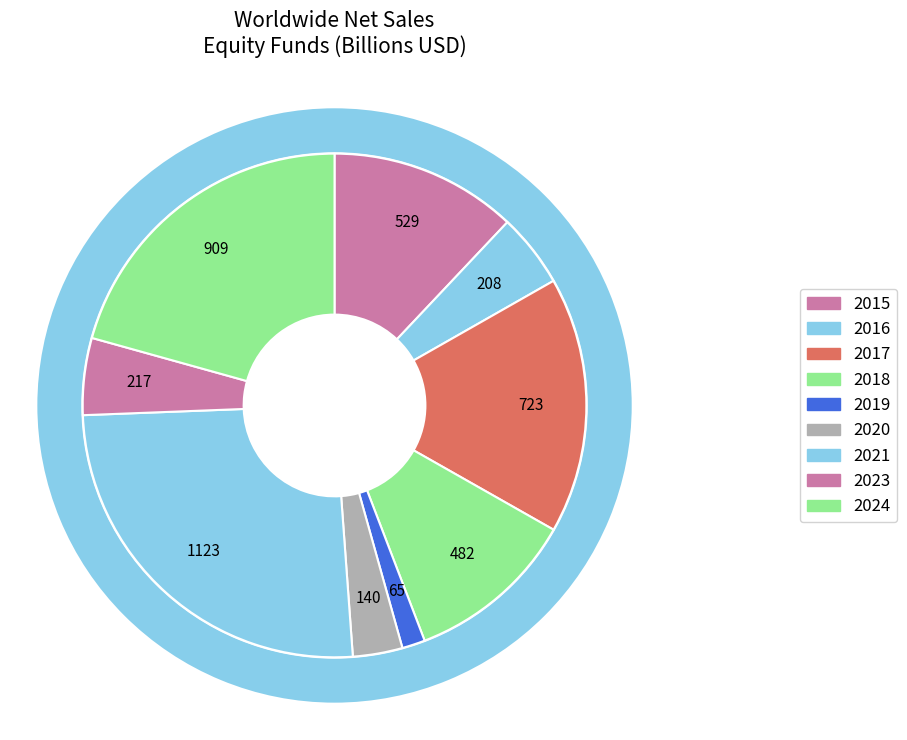

Rank the categories by value from highest to lowest.

2021, 2024, 2017, 2015, 2018, 2023, 2016, 2020, 2019